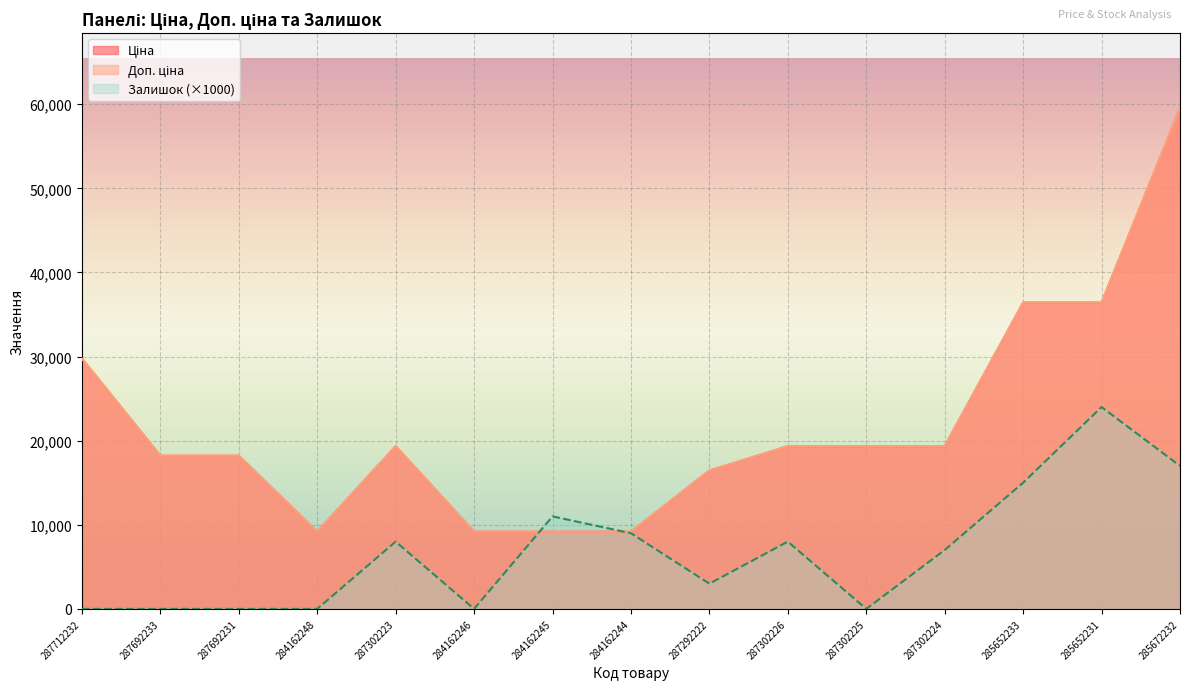

What is the maximum value shown in the chart?

59523.0